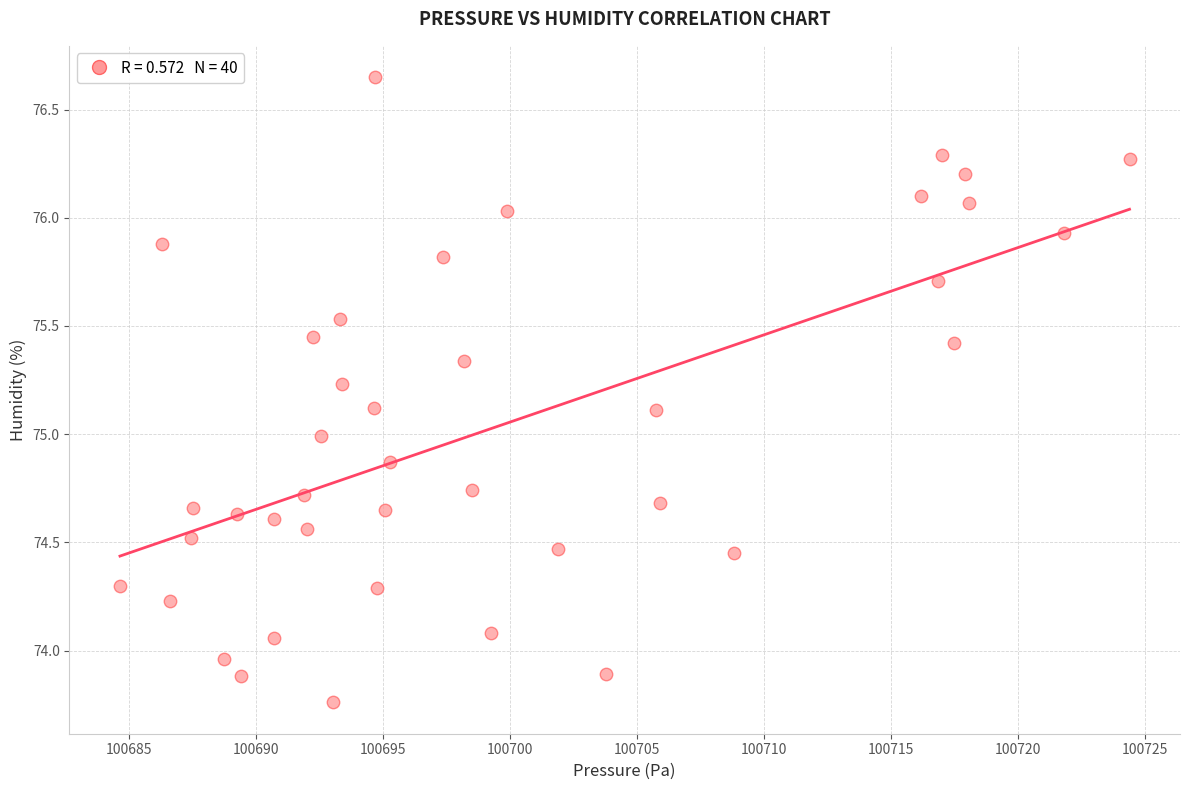

What is the range of X values (max minus min)?

39.8